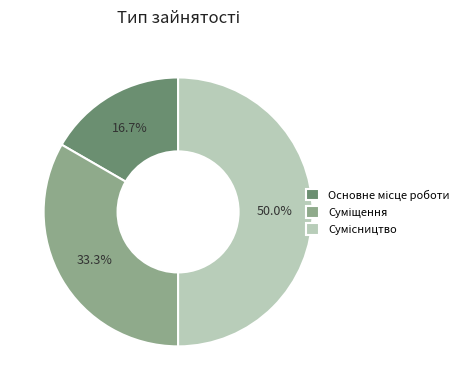

Do Основне місце роботи and Суміщення together represent more than half of the pie?

No